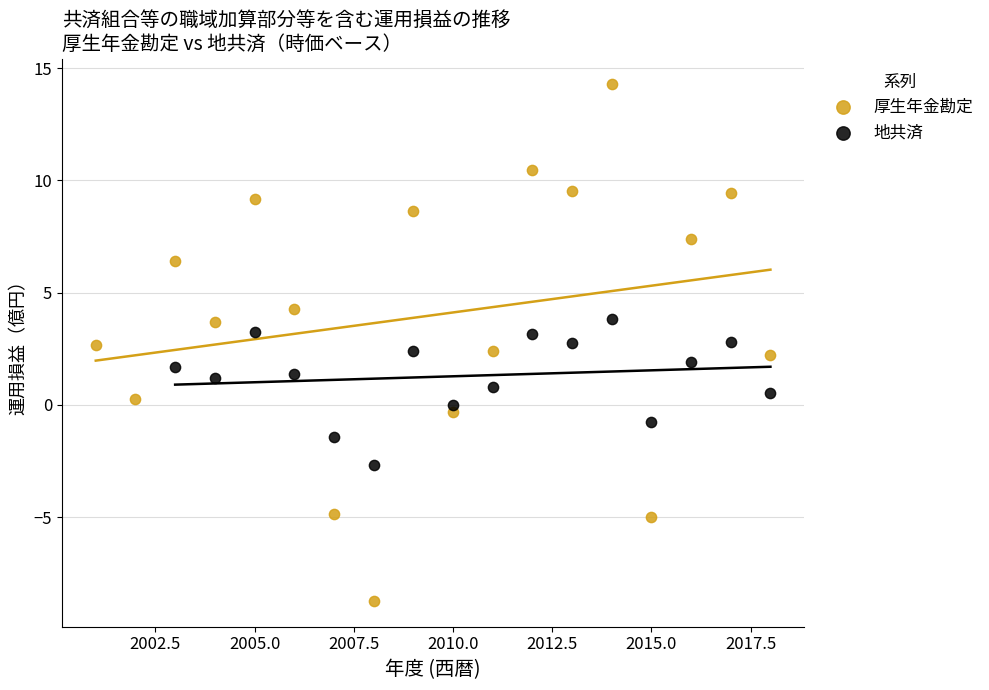

Which series contains the highest Y value?

厚生年金勘定